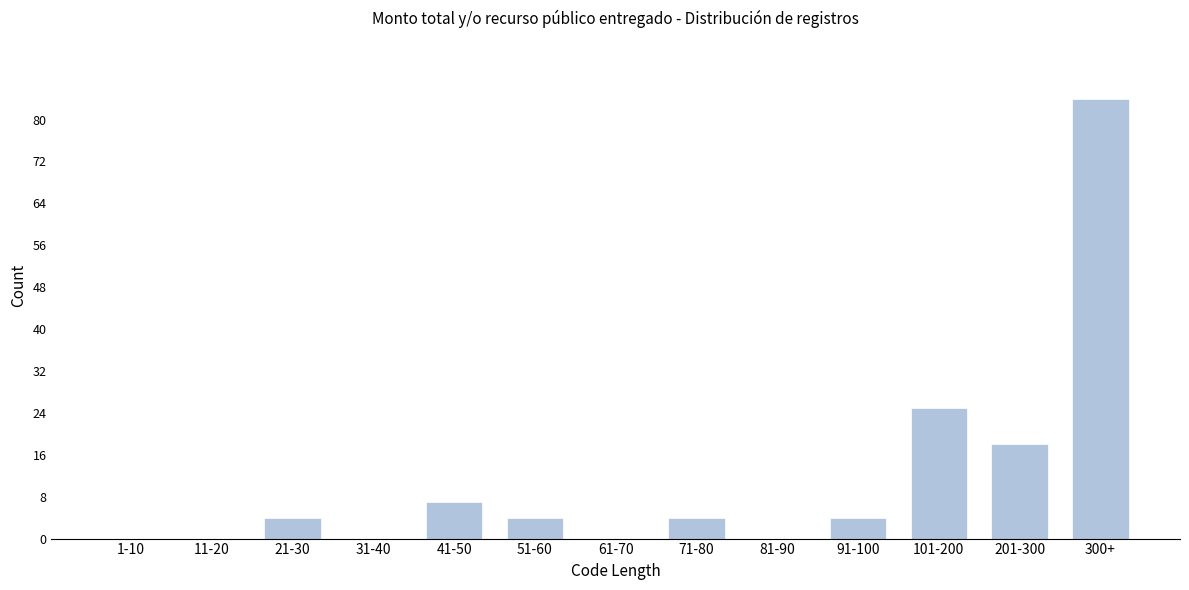

Reading left to right, transcribe all the data shown in this chart.

1-10=0	11-20=0	21-30=4	31-40=0	41-50=7	51-60=4	61-70=0	71-80=4	81-90=0	91-100=4	101-200=25	201-300=18	300+=84